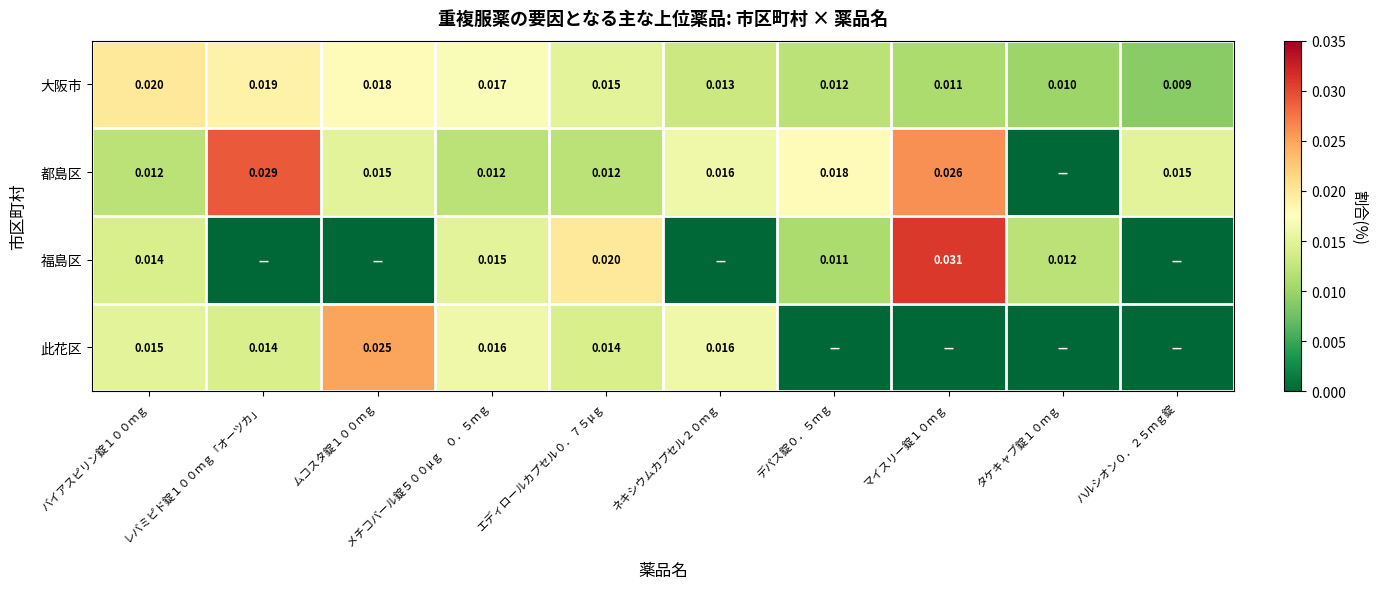

Is the value of 福島区 at タケキャブ錠１０ｍｇ greater than the value of 此花区 at ムコスタ錠１００ｍｇ?

No